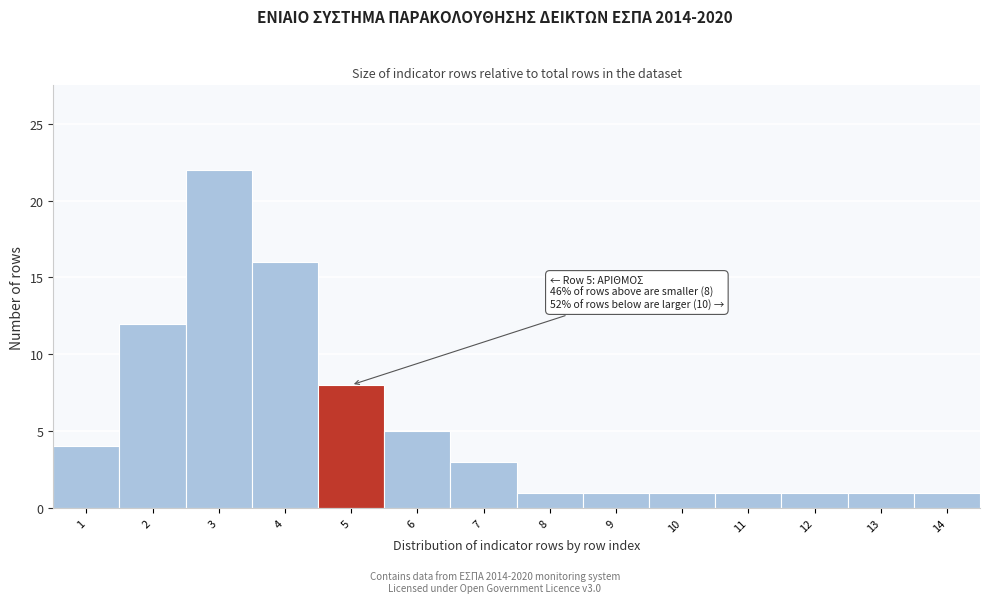

Reading left to right, list all the values displayed in this chart.

4	12	22	16	8	5	3	1	1	1	1	1	1	1